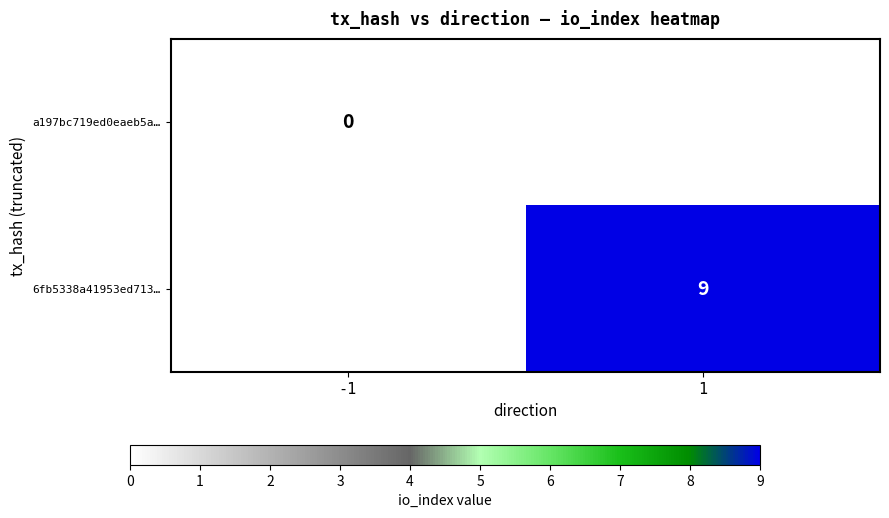

Is it true that 6fb5338a41953ed713… equals 15 at 1?

False